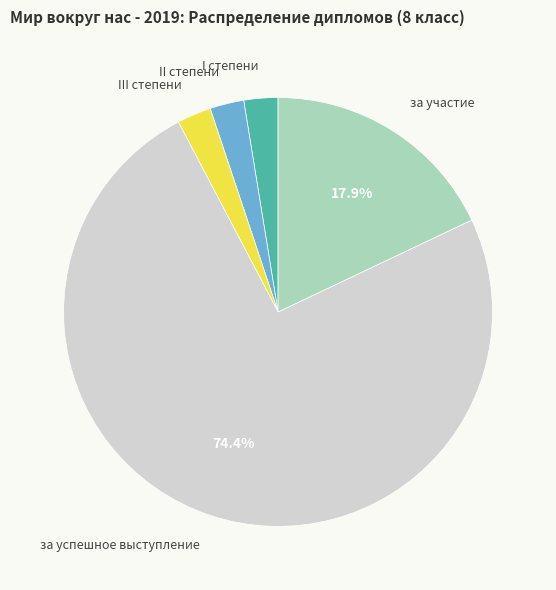

Does any single category account for the majority?

Yes